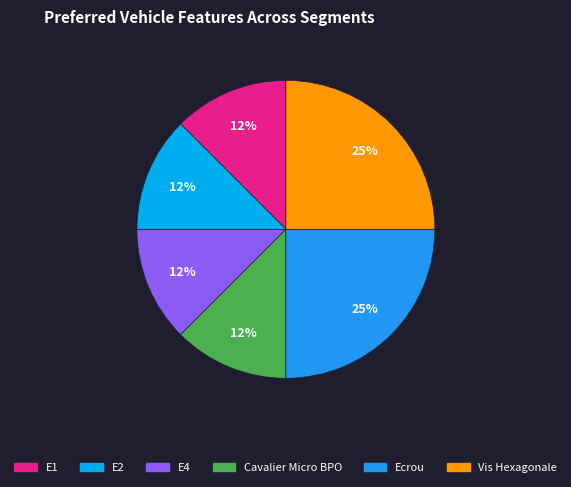

Is the sum of E4 and E1 greater than half?

No